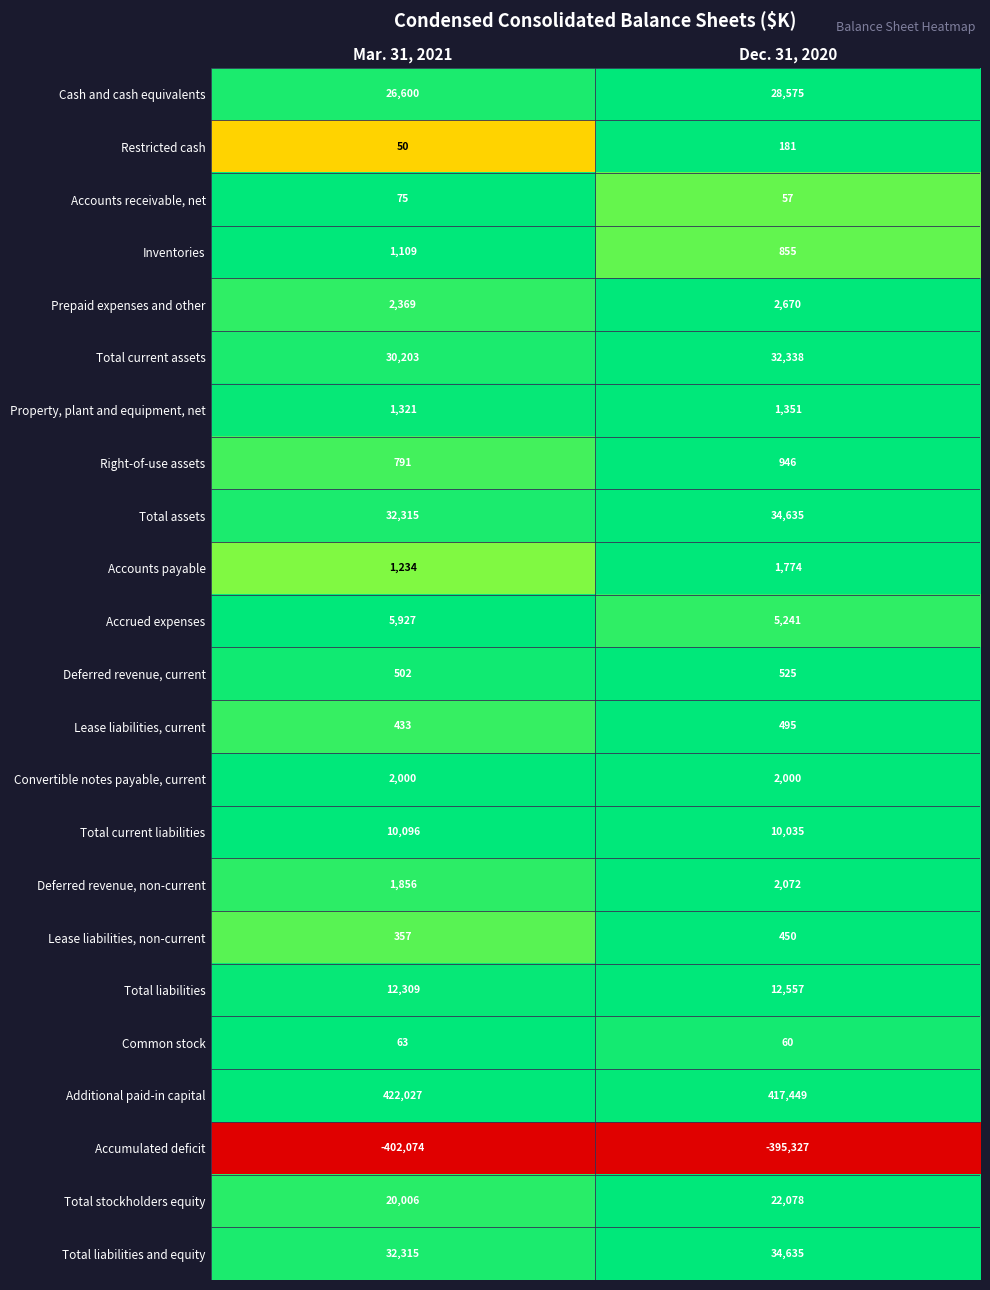

What is the sum of the Cash and cash equivalents values at Dec. 31, 2020 and Mar. 31, 2021?

55175